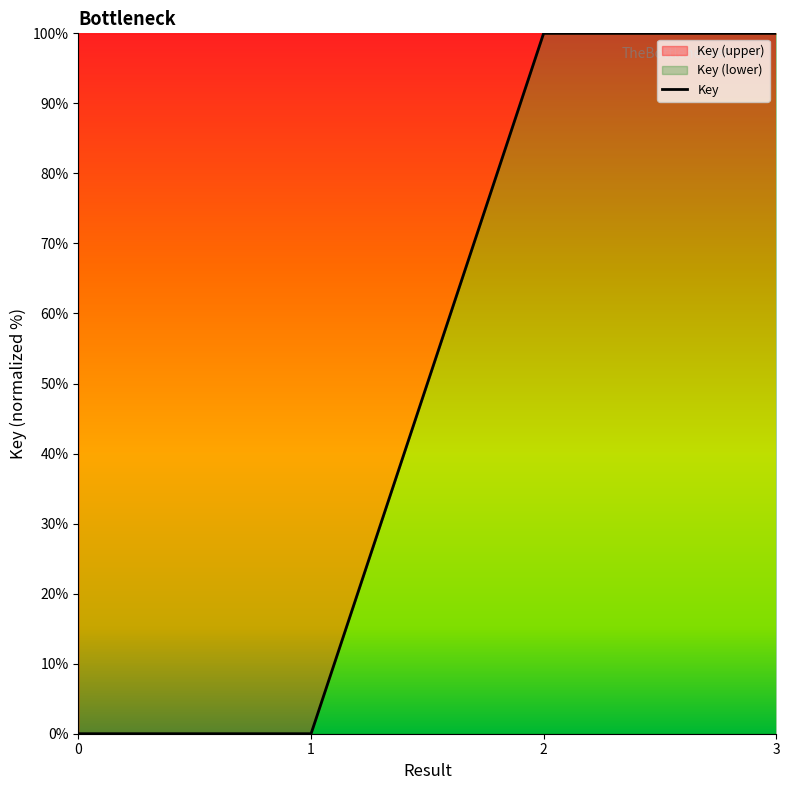

At which category does the chart reach its peak across all series?

2